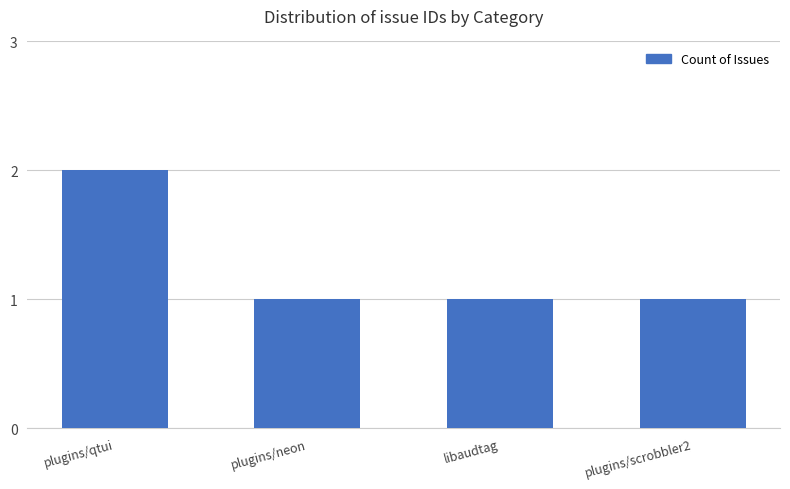

What is the value of the 4th bar from the left?

1